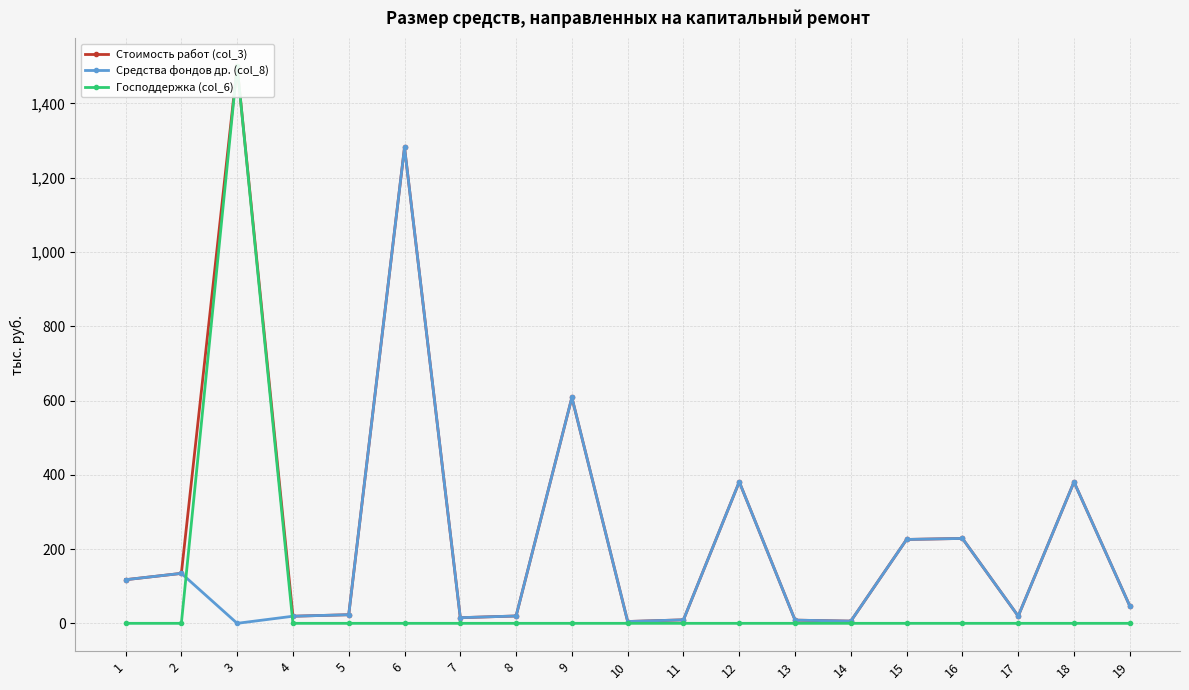

At 10, list the series in order from smallest to largest.

Господдержка (col_6), Стоимость работ (col_3), Средства фондов др. (col_8)